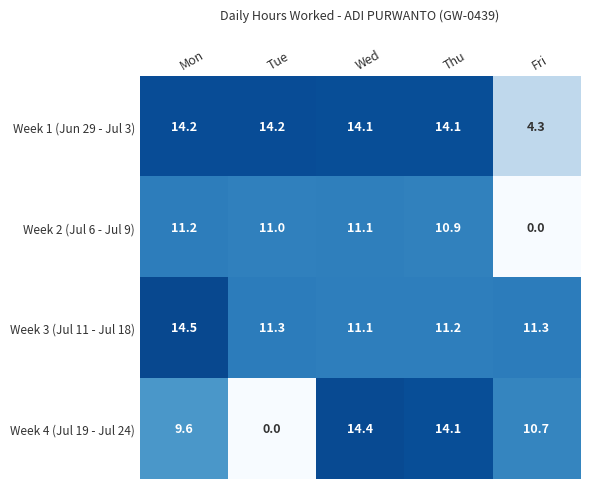

Which series has the widest spread of values?

Week 4 (Jul 19 - Jul 24)